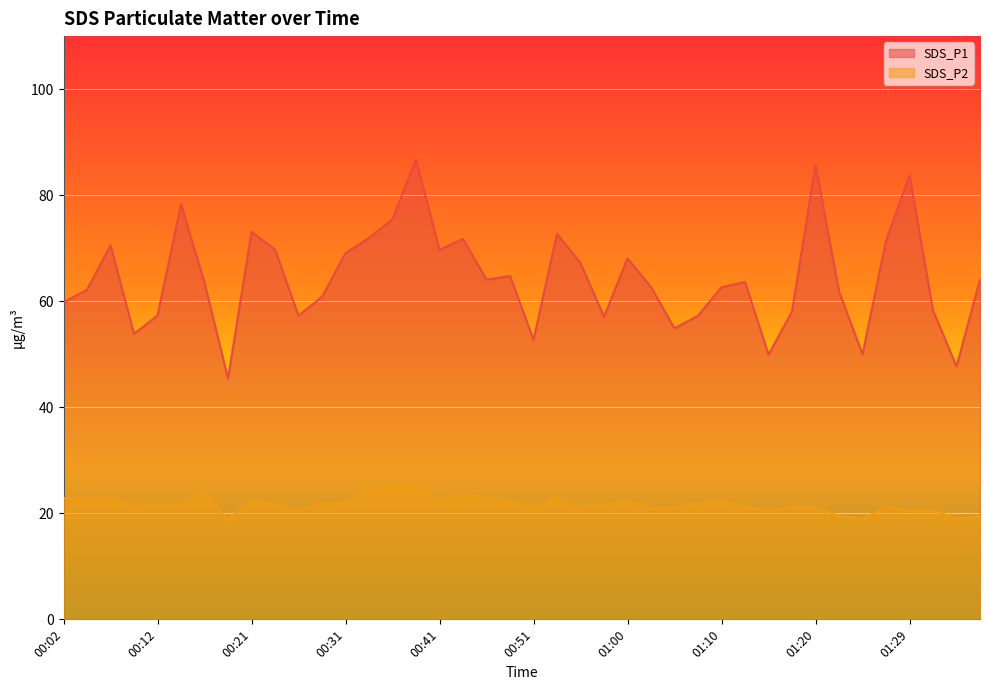

Reading right to left, extract all data points from this chart.

SDS_P1: 01:37=64.1	01:34=47.7	01:32=58.3	01:29=83.8	01:27=71.4	01:24=50.0	01:22=61.9	01:20=85.7	01:17=58.0	01:15=49.9	01:12=63.6	01:10=62.6	01:08=57.2	01:05=54.9	01:03=62.6	01:00=68.1	00:58=57.1	00:55=67.2	00:53=72.7	00:51=52.7	00:48=64.8	00:46=64.0	00:43=71.8	00:41=69.7	00:38=86.8	00:36=75.5	00:34=72.0	00:31=69.1	00:29=60.8	00:26=57.3	00:24=69.8	00:21=73.1	00:19=45.4	00:17=63.5	00:14=78.3	00:12=57.3	00:09=53.9	00:07=70.5	00:04=62.2	00:02=59.8
SDS_P2: 01:37=19.4	01:34=19.0	01:32=20.6	01:29=20.4	01:27=21.1	01:24=19.0	01:22=19.5	01:20=21.1	01:17=21.1	01:15=20.5	01:12=21.2	01:10=22.4	01:08=21.8	01:05=20.9	01:03=20.9	01:00=22.4	00:58=21.5	00:55=21.2	00:53=23.1	00:51=21.4	00:48=22.3	00:46=22.8	00:43=23.9	00:41=22.2	00:38=25.5	00:36=25.0	00:34=24.9	00:31=22.0	00:29=21.8	00:26=20.5	00:24=21.8	00:21=22.5	00:19=18.7	00:17=24.2	00:14=21.7	00:12=21.7	00:09=21.4	00:07=22.9	00:04=22.8	00:02=22.9